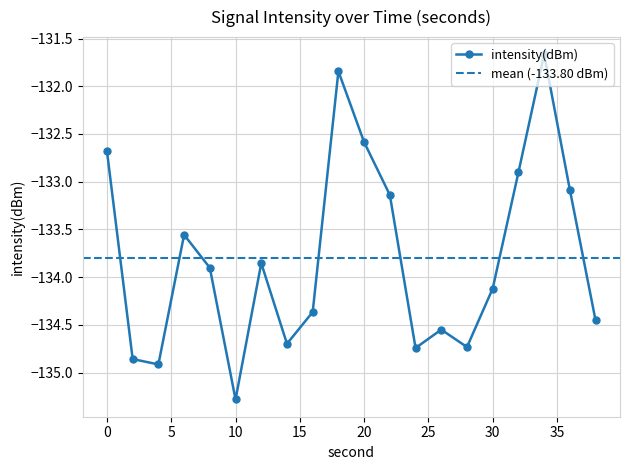

How many data points does each series have?

20